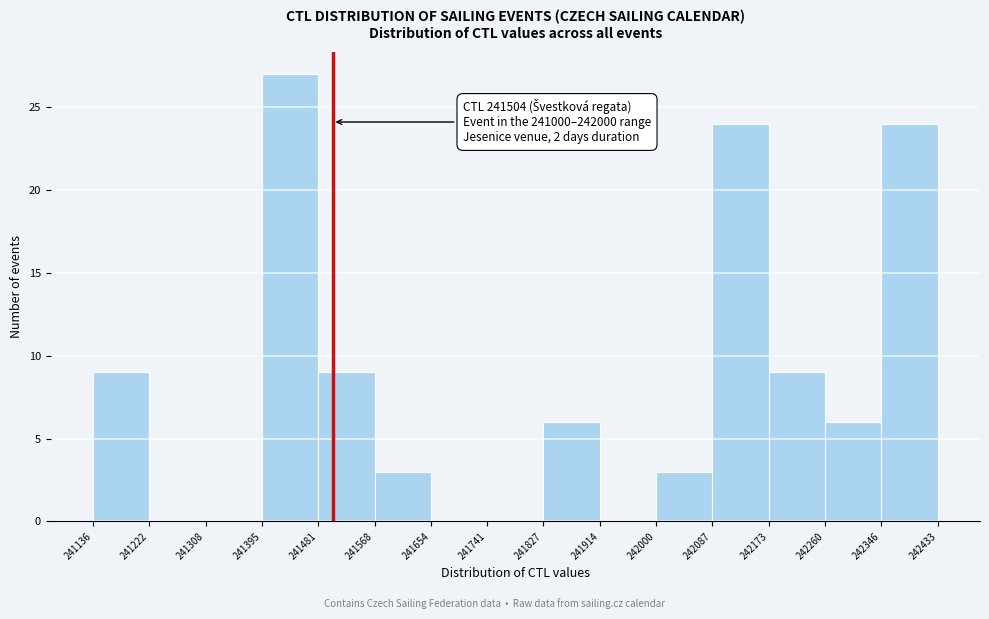

Which range on the x-axis has the tallest bar?

241395 to 241481